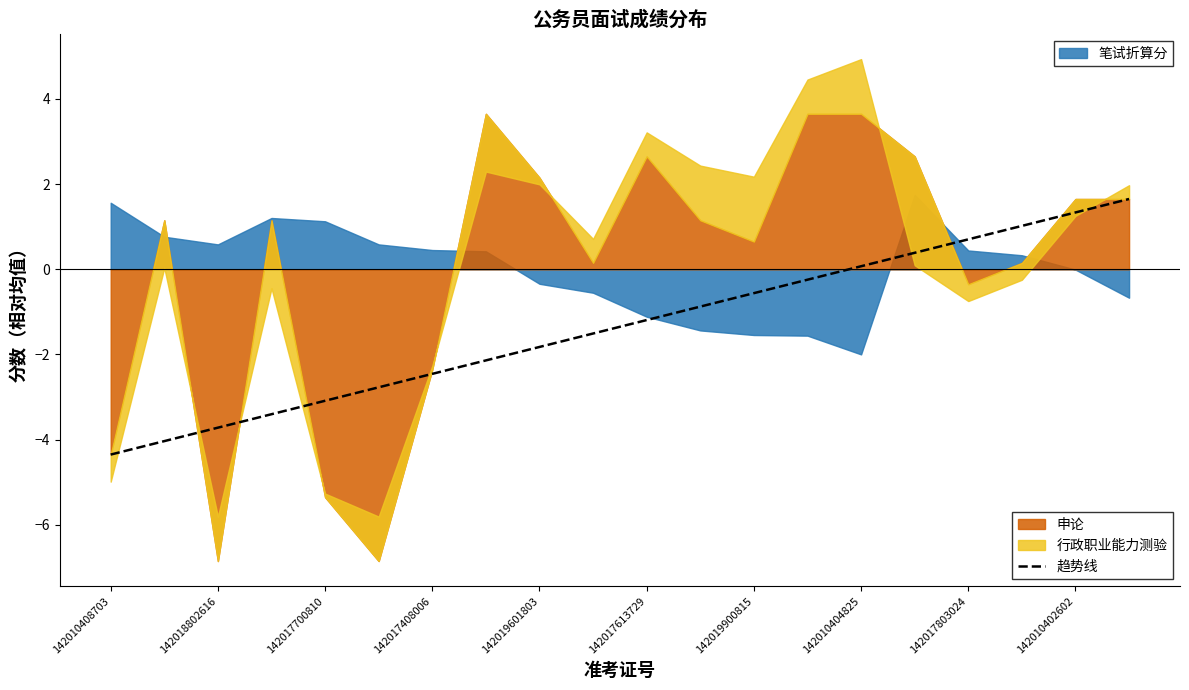

The 趋势线 series shows -2.5 at 142017408006. True or false?

True